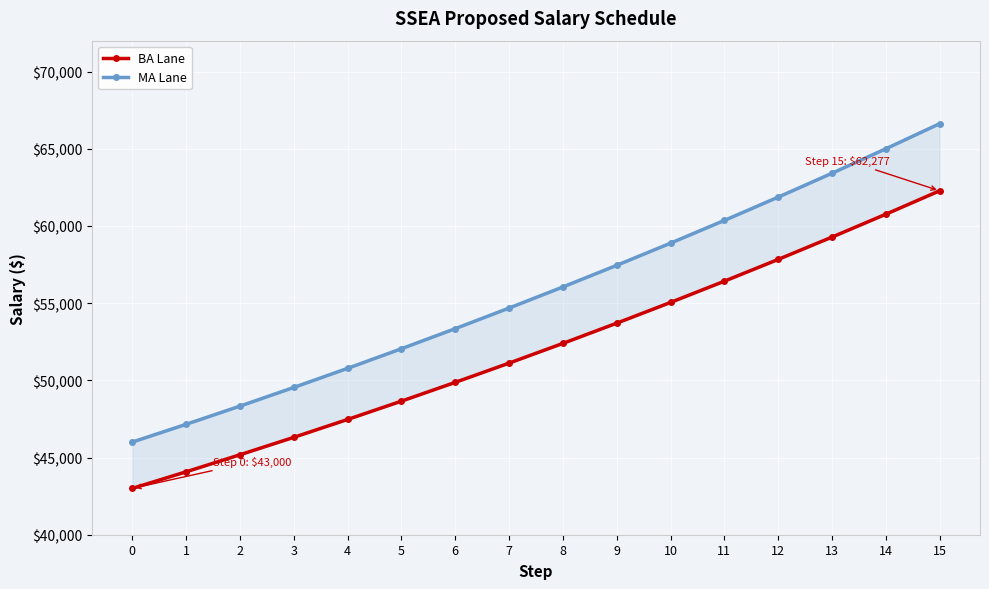

Which series has the largest total across all categories?

MA Lane